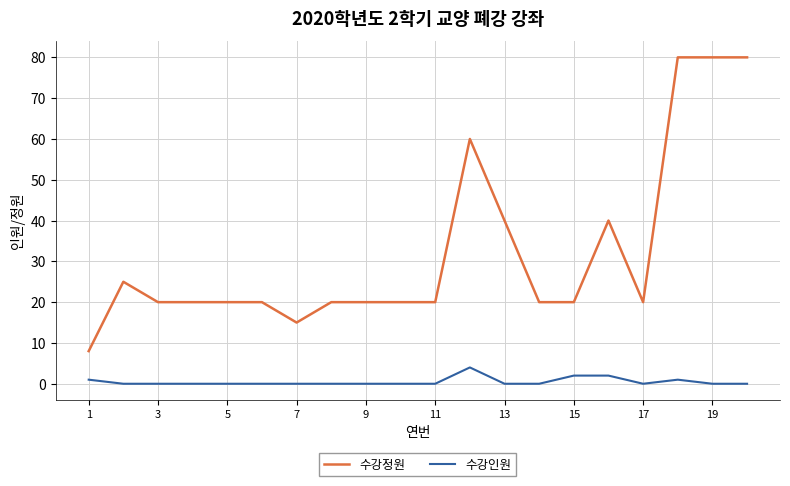

Which series has the largest range (max minus min)?

수강정원